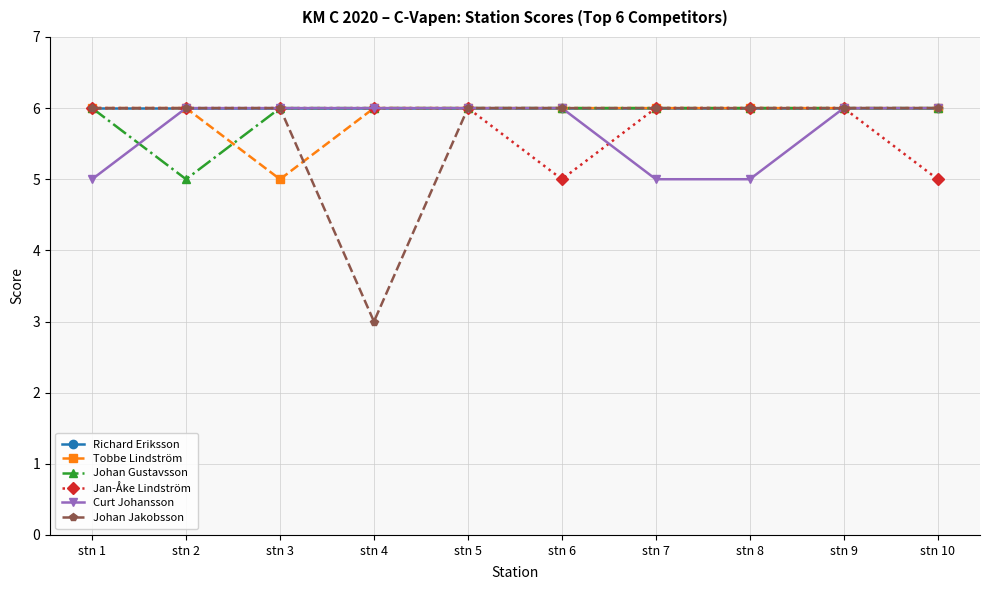

What is the value of the Tobbe Lindström point at the 7th from the left?

6